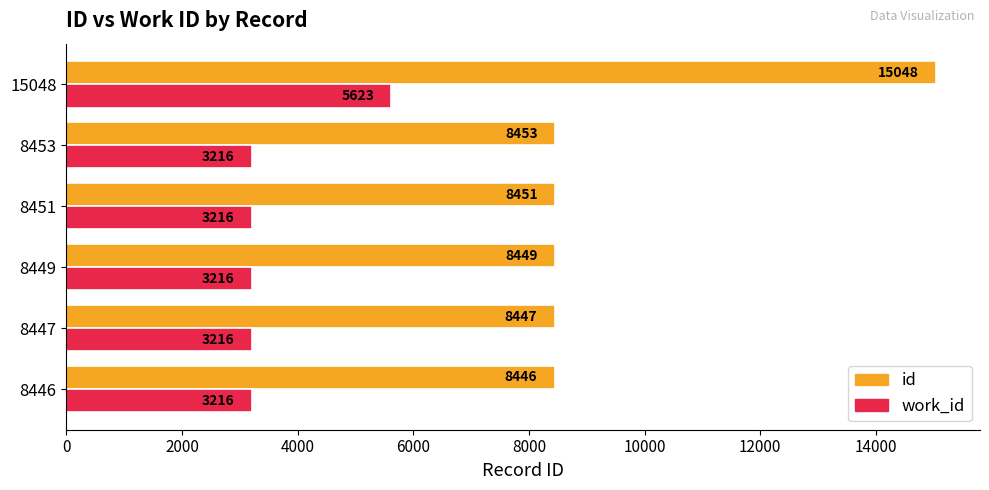

List the series in order of their overall mean, lowest first.

work_id, id